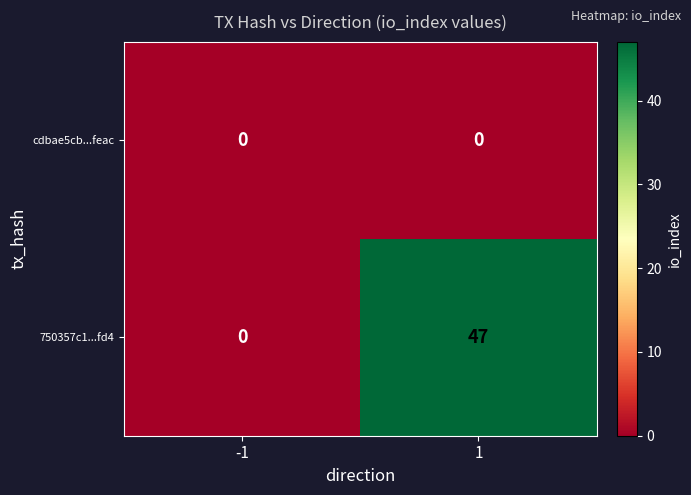

Which category has the highest value across all series?

1